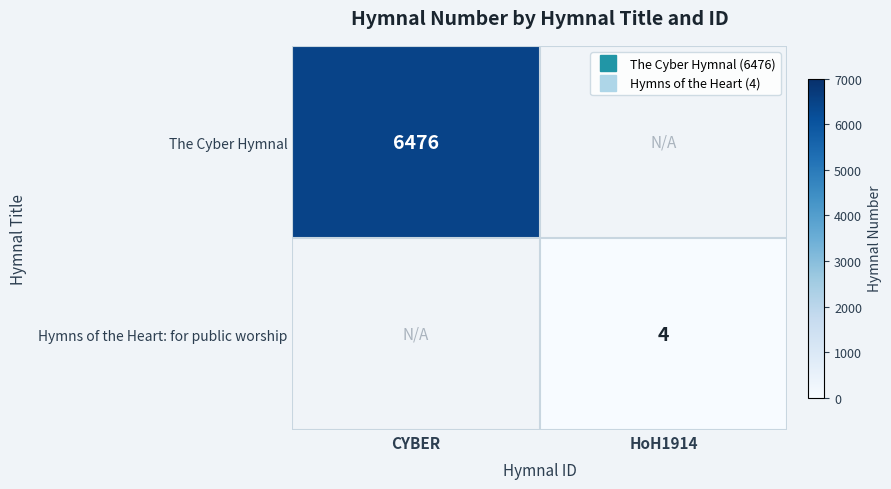

List the series in order of their overall mean, highest first.

The Cyber Hymnal, Hymns of the Heart: for public worship